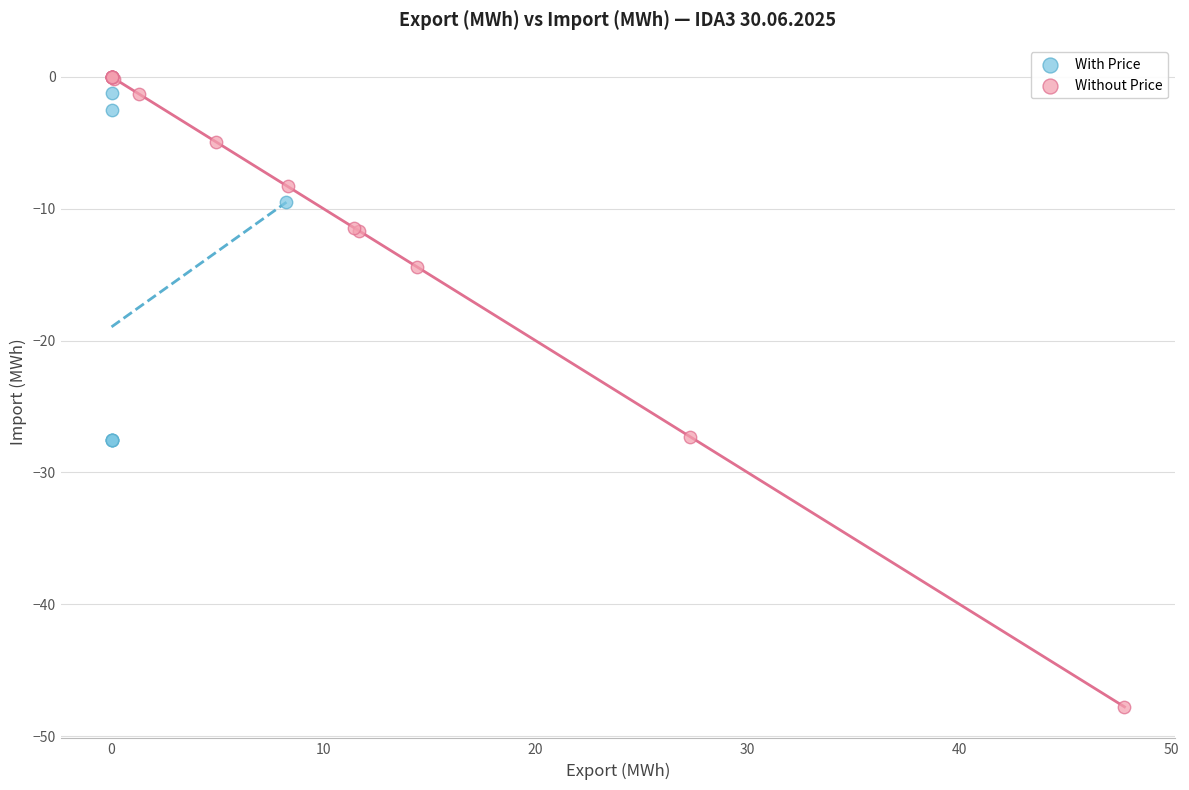

Which series reaches the maximum Y coordinate?

Without Price